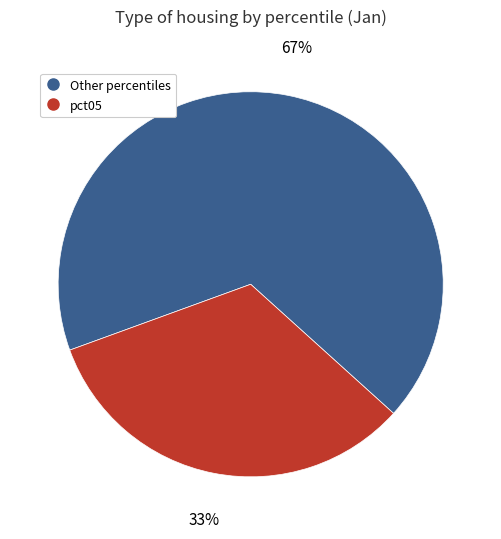

To the nearest percent, what is the average slice percentage?

50%